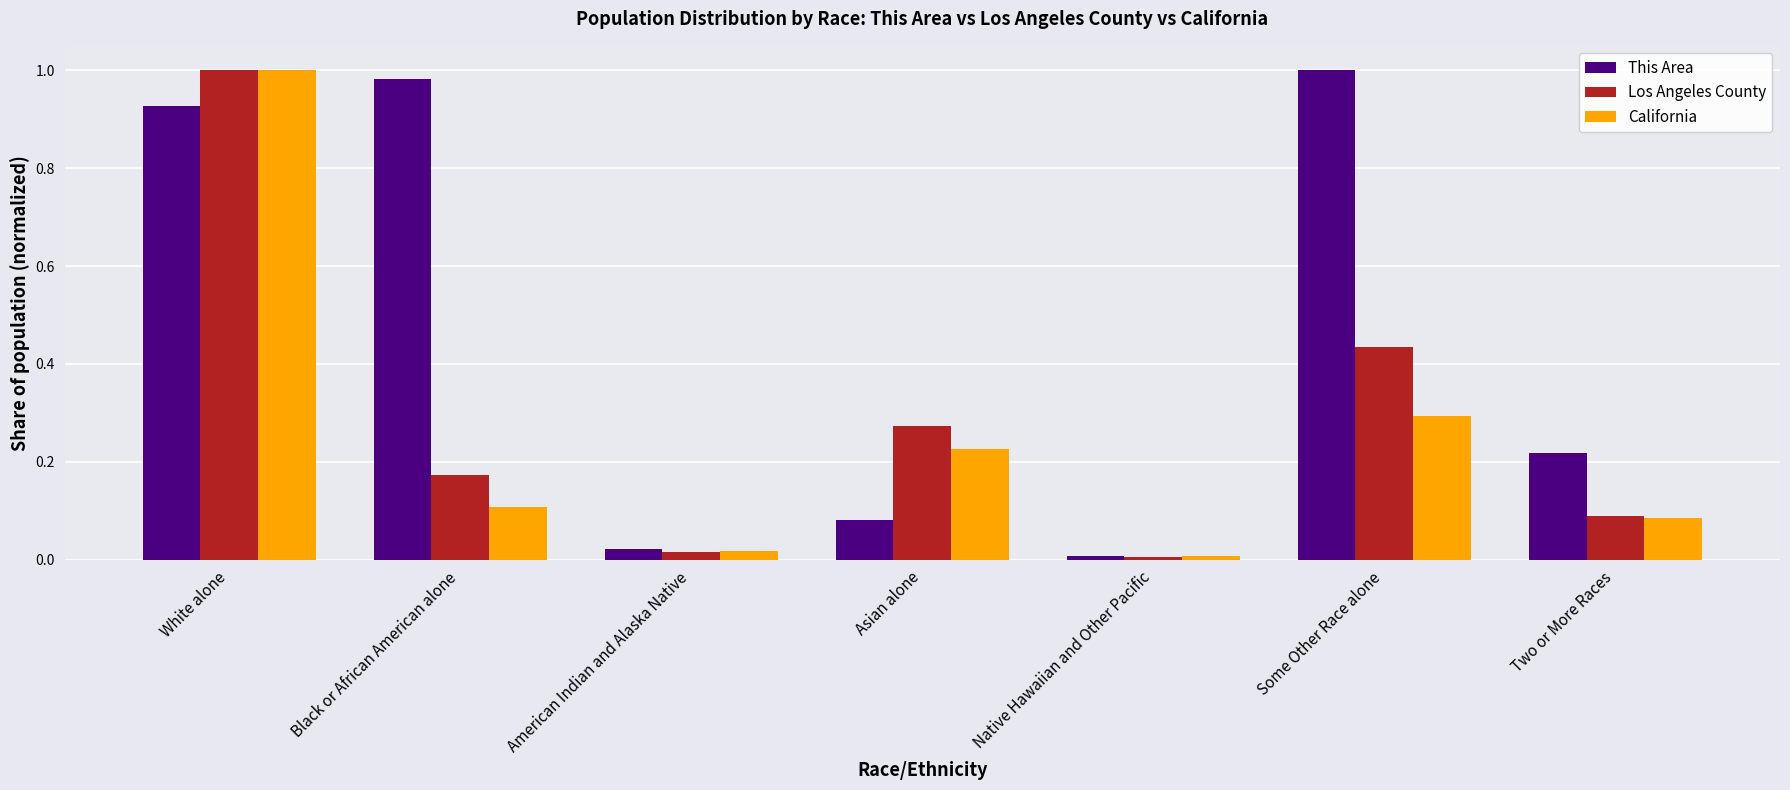

Where is Los Angeles County nearest to the value 0?

Native Hawaiian and Other Pacific